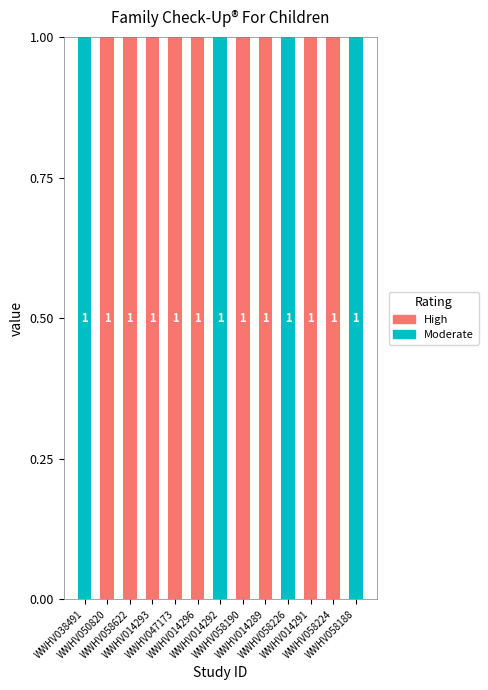

What is the sum of all Moderate values?

4